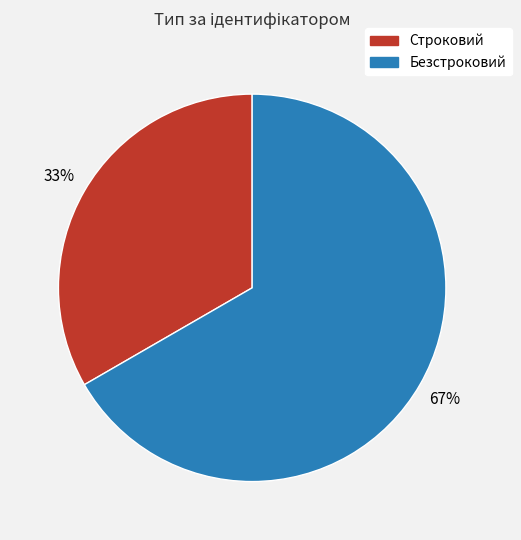

What is the smallest slice in the pie chart?

Строковий